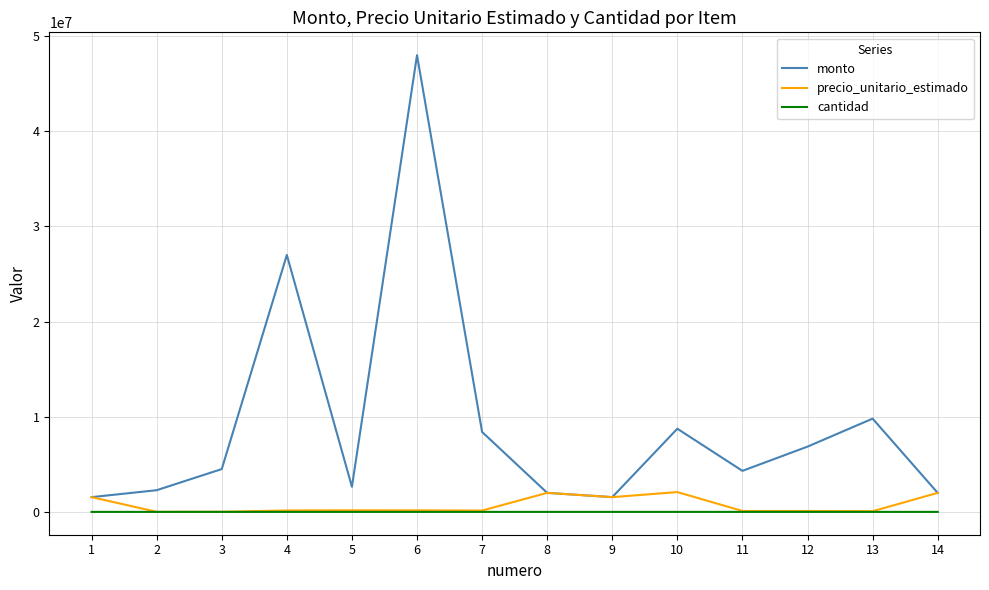

What are all the series names shown in the legend?

monto, precio_unitario_estimado, cantidad